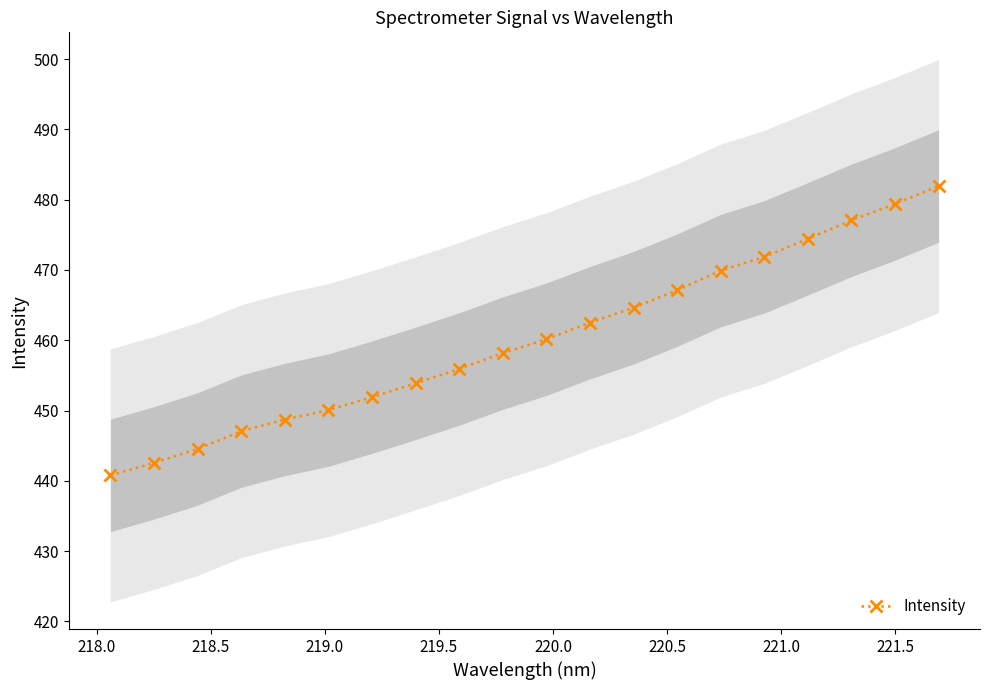

True or false: Intensity has more than 2 points higher than both neighbors.

False